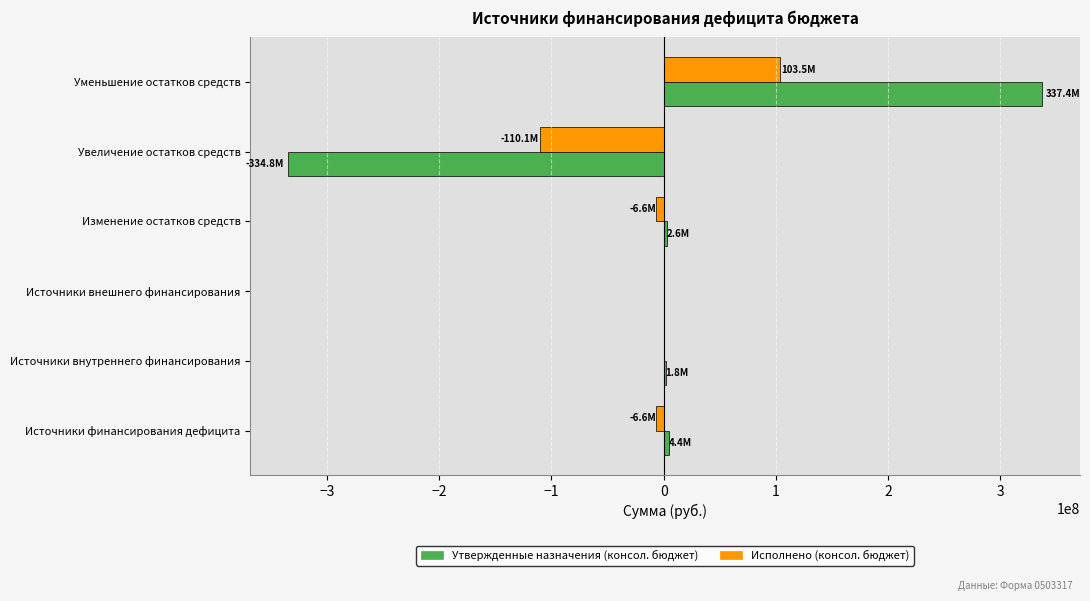

Which category has the highest value across all series?

Уменьшение остатков средств